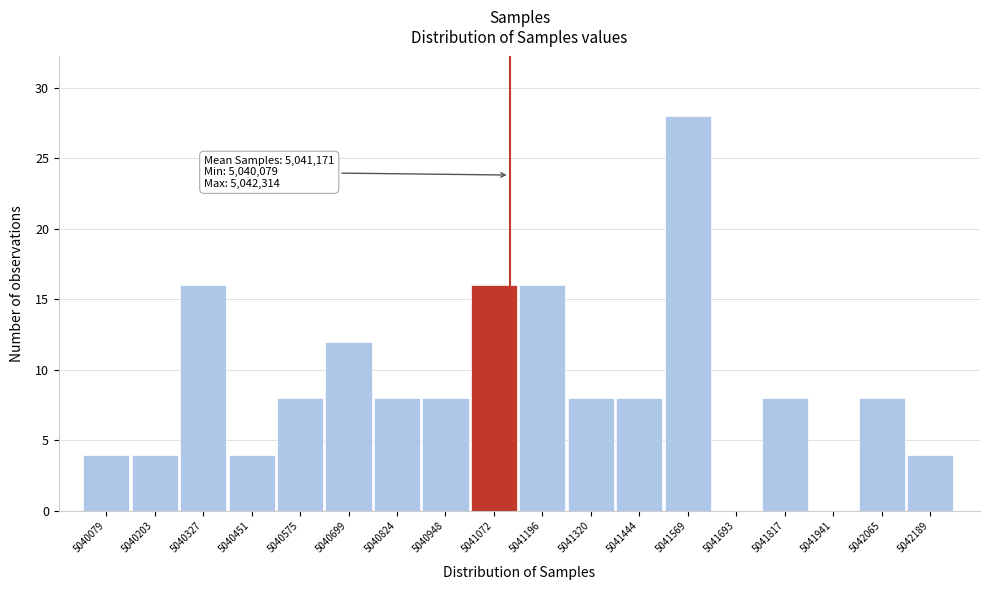

Reading right to left, transcribe all the data shown in this chart.

5042189=4	5042065=8	5041941=0	5041817=8	5041693=0	5041569=28	5041444=8	5041320=8	5041196=16	5041072=16	5040948=8	5040824=8	5040699=12	5040575=8	5040451=4	5040327=16	5040203=4	5040079=4